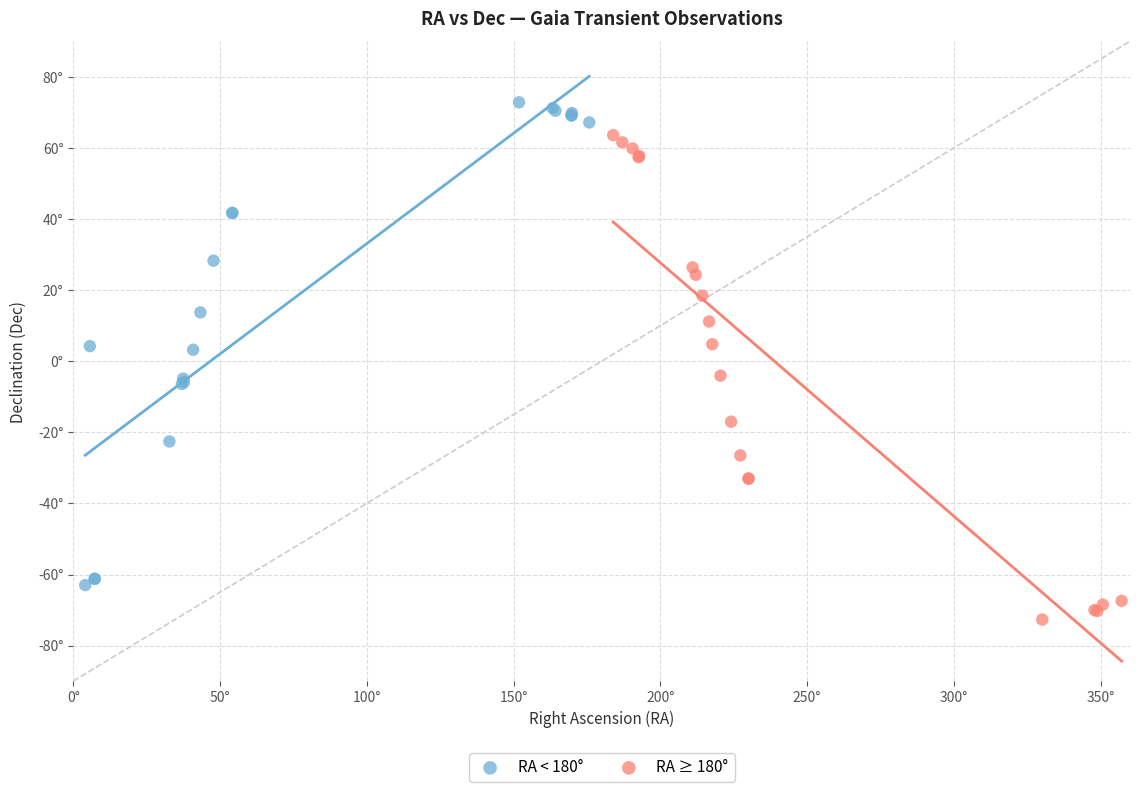

What are all the series names shown in the legend?

RA < 180°, RA ≥ 180°